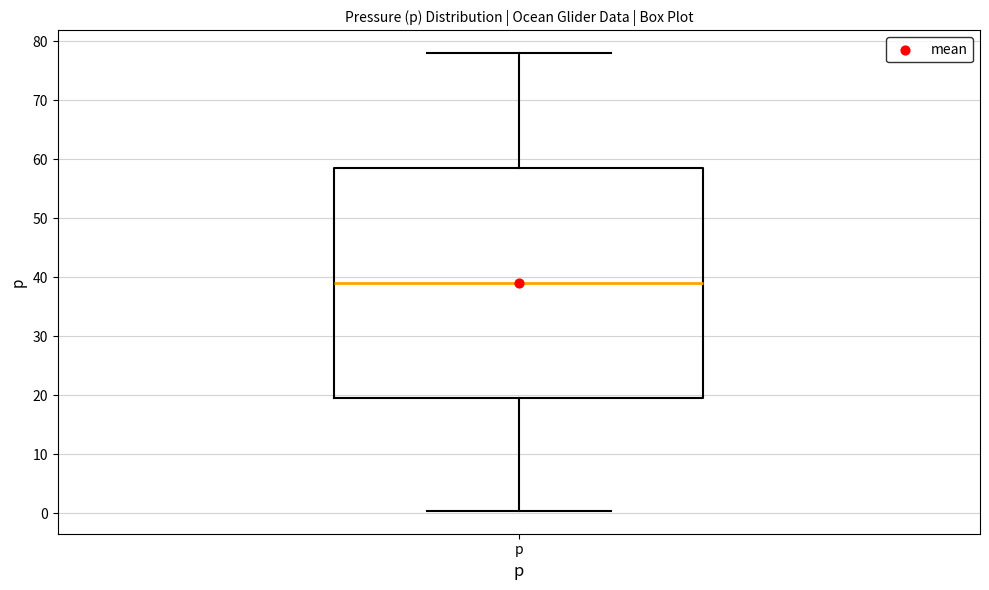

Where is the upper edge of the box for p on the y-axis? The values are not printed on the chart, so give them approximately, as read against the axis.

59